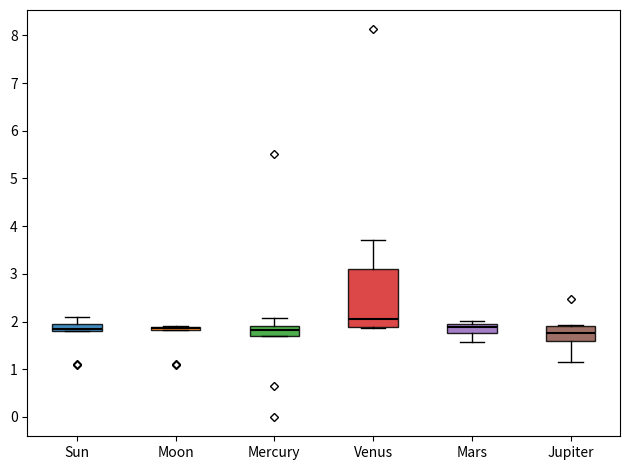

Which box is the tallest, from its lower edge to its upper edge?

Venus